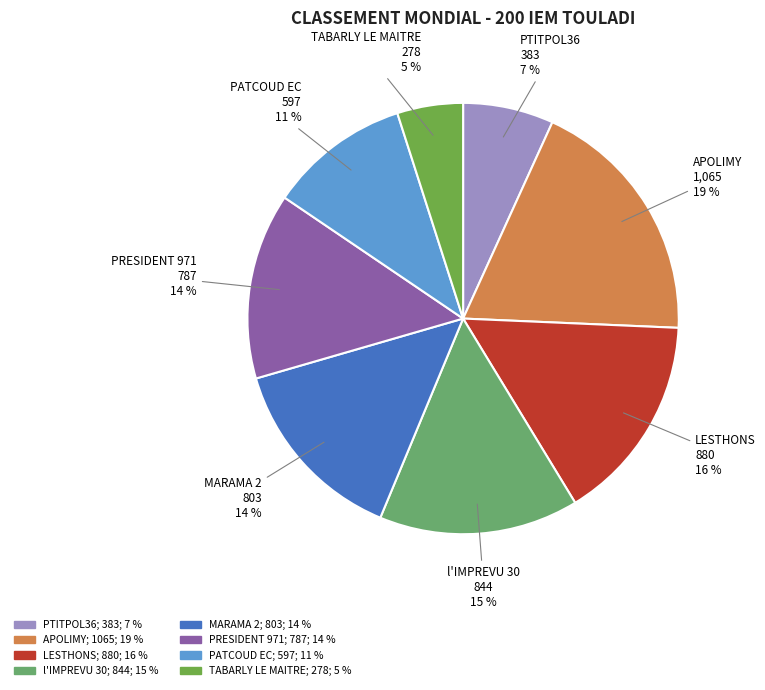

Is it true that APOLIMY is 11% of the pie?

False